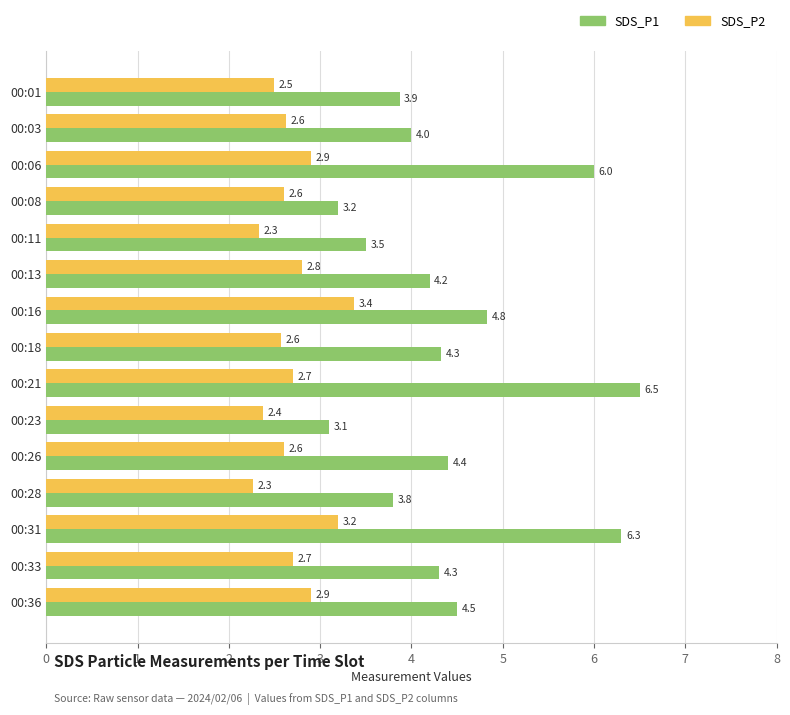

What is the minimum value shown in the chart?

2.3